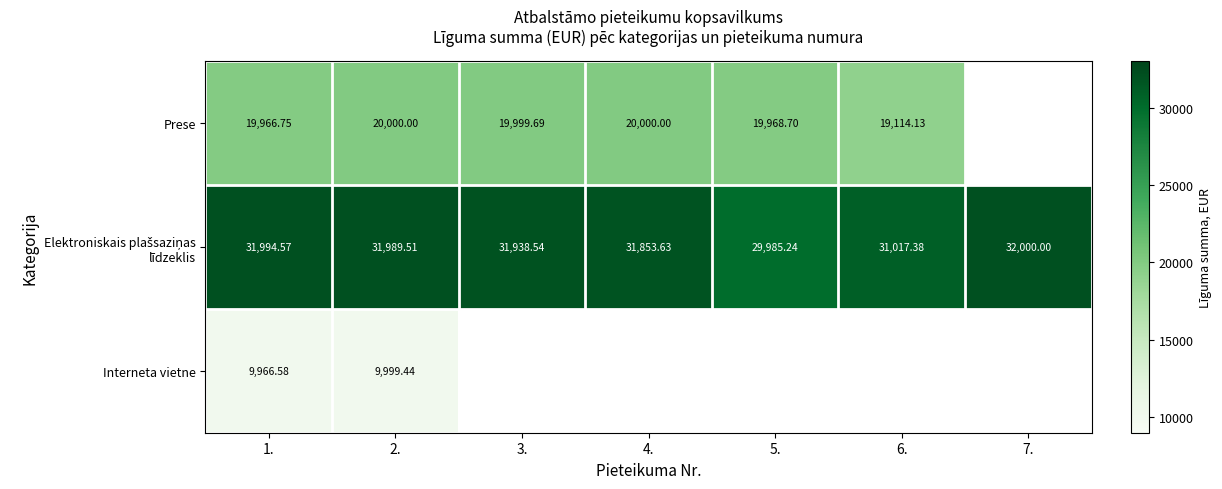

How many data points in Elektroniskais plašsaziņas līdzeklis are less than 31938?

3